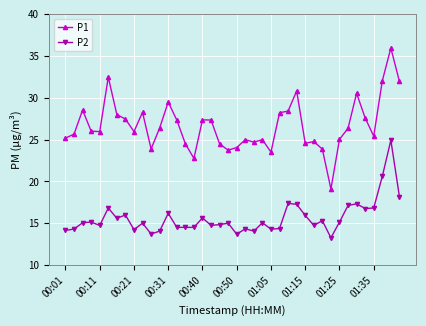

Which series has the widest spread of values?

P1